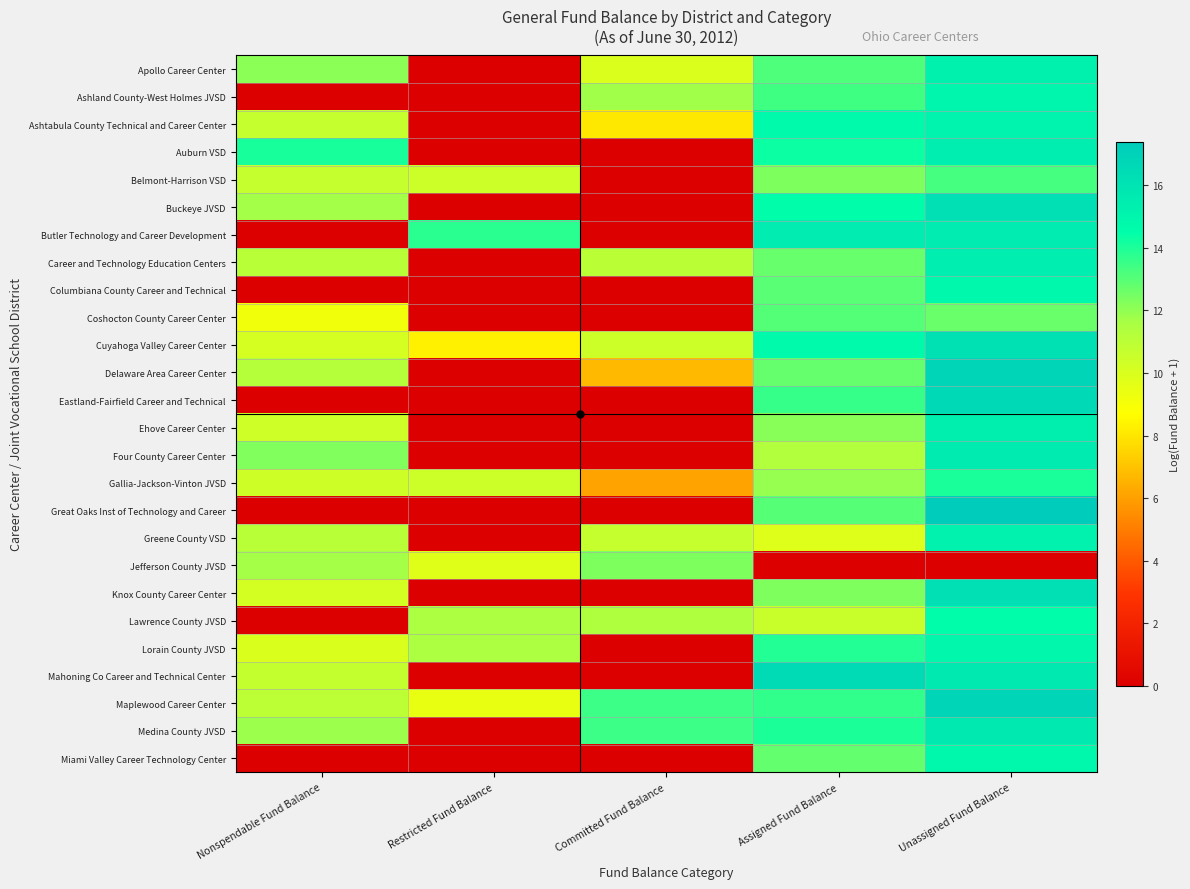

Reading right to left, extract all data points from this chart.

Apollo Career Center: Unassigned Fund Balance=15.3	Assigned Fund Balance=13.2	Committed Fund Balance=9.9	Restricted Fund Balance=0.0	Nonspendable Fund Balance=12.1
Ashland County-West Holmes JVSD: Unassigned Fund Balance=15.0	Assigned Fund Balance=13.4	Committed Fund Balance=11.7	Restricted Fund Balance=0.0	Nonspendable Fund Balance=0.0
Ashtabula County Technical and Career Center: Unassigned Fund Balance=15.1	Assigned Fund Balance=14.7	Committed Fund Balance=8.1	Restricted Fund Balance=0.0	Nonspendable Fund Balance=10.6
Auburn VSD: Unassigned Fund Balance=15.4	Assigned Fund Balance=14.3	Committed Fund Balance=0.0	Restricted Fund Balance=0.0	Nonspendable Fund Balance=14.1
Belmont-Harrison VSD: Unassigned Fund Balance=13.3	Assigned Fund Balance=12.4	Committed Fund Balance=0.0	Restricted Fund Balance=10.4	Nonspendable Fund Balance=10.7
Buckeye JVSD: Unassigned Fund Balance=16.2	Assigned Fund Balance=14.5	Committed Fund Balance=0.0	Restricted Fund Balance=0.0	Nonspendable Fund Balance=11.7
Butler Technology and Career Development: Unassigned Fund Balance=15.5	Assigned Fund Balance=15.5	Committed Fund Balance=0.0	Restricted Fund Balance=13.8	Nonspendable Fund Balance=0.0
Career and Technology Education Centers: Unassigned Fund Balance=15.4	Assigned Fund Balance=12.7	Committed Fund Balance=11.0	Restricted Fund Balance=0.0	Nonspendable Fund Balance=11.1
Columbiana County Career and Technical: Unassigned Fund Balance=14.9	Assigned Fund Balance=13.0	Committed Fund Balance=0.0	Restricted Fund Balance=0.0	Nonspendable Fund Balance=0.0
Coshocton County Career Center: Unassigned Fund Balance=12.7	Assigned Fund Balance=13.1	Committed Fund Balance=0.0	Restricted Fund Balance=0.0	Nonspendable Fund Balance=9.2
Cuyahoga Valley Career Center: Unassigned Fund Balance=16.2	Assigned Fund Balance=14.7	Committed Fund Balance=10.4	Restricted Fund Balance=8.3	Nonspendable Fund Balance=10.1
Delaware Area Career Center: Unassigned Fund Balance=16.8	Assigned Fund Balance=12.8	Committed Fund Balance=6.7	Restricted Fund Balance=0.0	Nonspendable Fund Balance=11.2
Eastland-Fairfield Career and Technical: Unassigned Fund Balance=16.6	Assigned Fund Balance=13.6	Committed Fund Balance=0.0	Restricted Fund Balance=0.0	Nonspendable Fund Balance=0.0
Ehove Career Center: Unassigned Fund Balance=15.4	Assigned Fund Balance=12.2	Committed Fund Balance=0.0	Restricted Fund Balance=0.0	Nonspendable Fund Balance=10.4
Four County Career Center: Unassigned Fund Balance=15.6	Assigned Fund Balance=11.3	Committed Fund Balance=0.0	Restricted Fund Balance=0.0	Nonspendable Fund Balance=12.3
Gallia-Jackson-Vinton JVSD: Unassigned Fund Balance=14.0	Assigned Fund Balance=11.9	Committed Fund Balance=6.1	Restricted Fund Balance=10.4	Nonspendable Fund Balance=10.4
Great Oaks Inst of Technology and Career: Unassigned Fund Balance=17.4	Assigned Fund Balance=13.0	Committed Fund Balance=0.0	Restricted Fund Balance=0.0	Nonspendable Fund Balance=0.0
Greene County VSD: Unassigned Fund Balance=15.2	Assigned Fund Balance=9.8	Committed Fund Balance=10.6	Restricted Fund Balance=0.0	Nonspendable Fund Balance=11.1
Jefferson County JVSD: Unassigned Fund Balance=0.0	Assigned Fund Balance=0.0	Committed Fund Balance=12.3	Restricted Fund Balance=9.8	Nonspendable Fund Balance=11.7
Knox County Career Center: Unassigned Fund Balance=16.2	Assigned Fund Balance=12.3	Committed Fund Balance=0.0	Restricted Fund Balance=0.0	Nonspendable Fund Balance=10.2
Lawrence County JVSD: Unassigned Fund Balance=14.5	Assigned Fund Balance=10.5	Committed Fund Balance=11.4	Restricted Fund Balance=11.5	Nonspendable Fund Balance=0.0
Lorain County JVSD: Unassigned Fund Balance=14.9	Assigned Fund Balance=13.9	Committed Fund Balance=0.0	Restricted Fund Balance=11.5	Nonspendable Fund Balance=10.0
Mahoning Co Career and Technical Center: Unassigned Fund Balance=15.7	Assigned Fund Balance=16.5	Committed Fund Balance=0.0	Restricted Fund Balance=0.0	Nonspendable Fund Balance=10.7
Maplewood Career Center: Unassigned Fund Balance=16.8	Assigned Fund Balance=13.6	Committed Fund Balance=13.5	Restricted Fund Balance=9.4	Nonspendable Fund Balance=11.0
Medina County JVSD: Unassigned Fund Balance=15.7	Assigned Fund Balance=14.0	Committed Fund Balance=13.5	Restricted Fund Balance=0.0	Nonspendable Fund Balance=11.8
Miami Valley Career Technology Center: Unassigned Fund Balance=14.8	Assigned Fund Balance=12.8	Committed Fund Balance=0.0	Restricted Fund Balance=0.0	Nonspendable Fund Balance=0.0